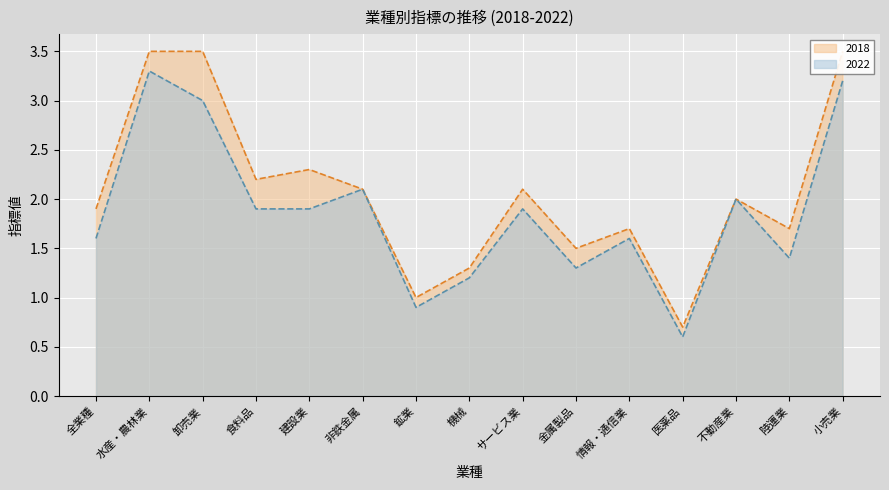

Where does the 2022 series first go above 1?

全業種